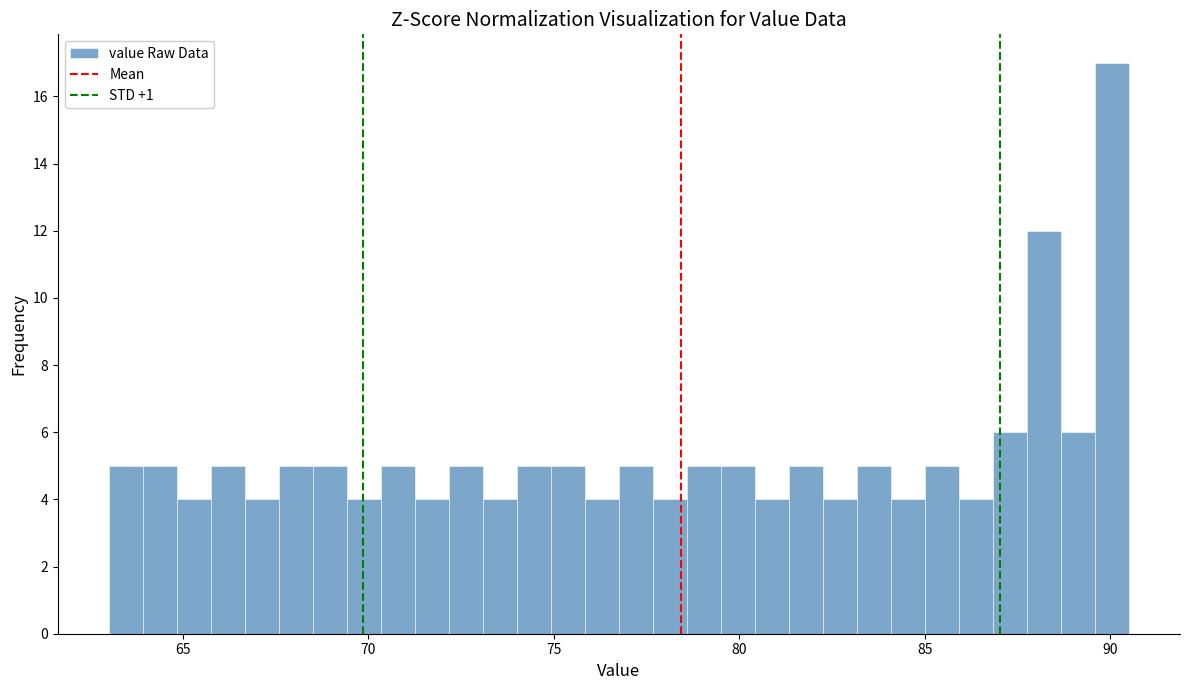

Around what value on the x-axis is the tallest bar? Give the approximate position of its centre, as read against the axis.

90.0